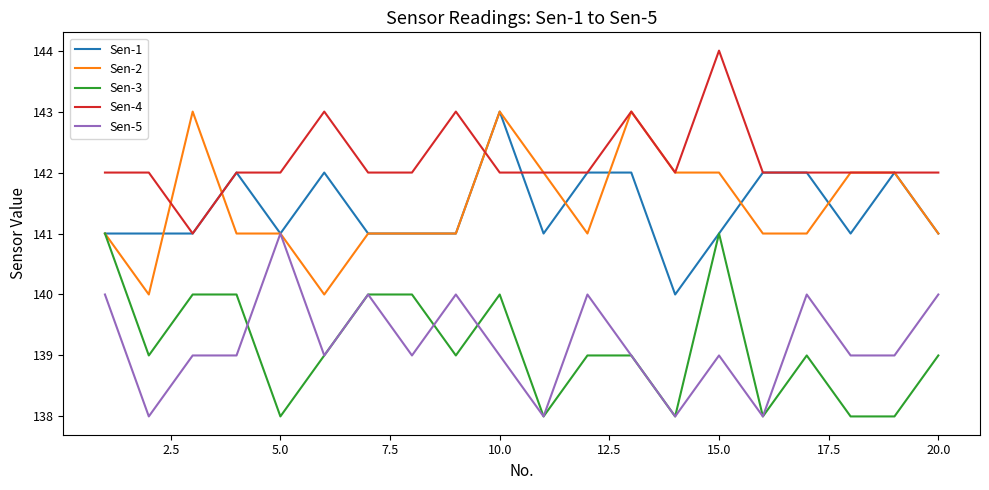

True or false: Sen-5 and Sen-4 intersect in this chart.

False